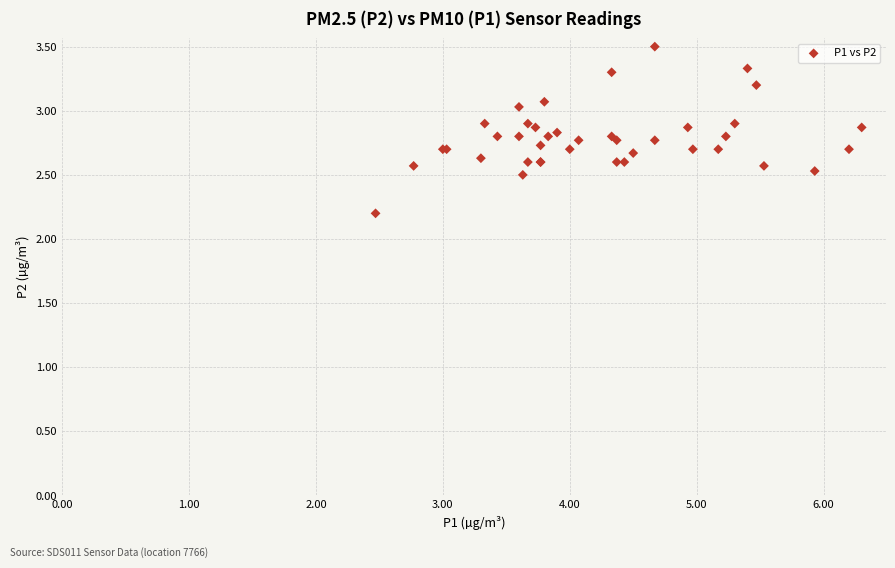

What Y value in the scatter plot is closest to 2?

2.2